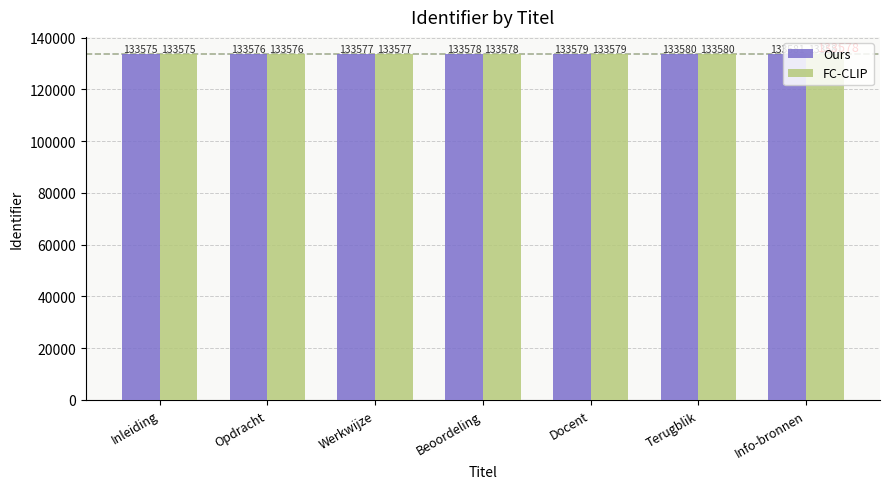

The value of Ours at Inleiding is 133575. True or false?

True